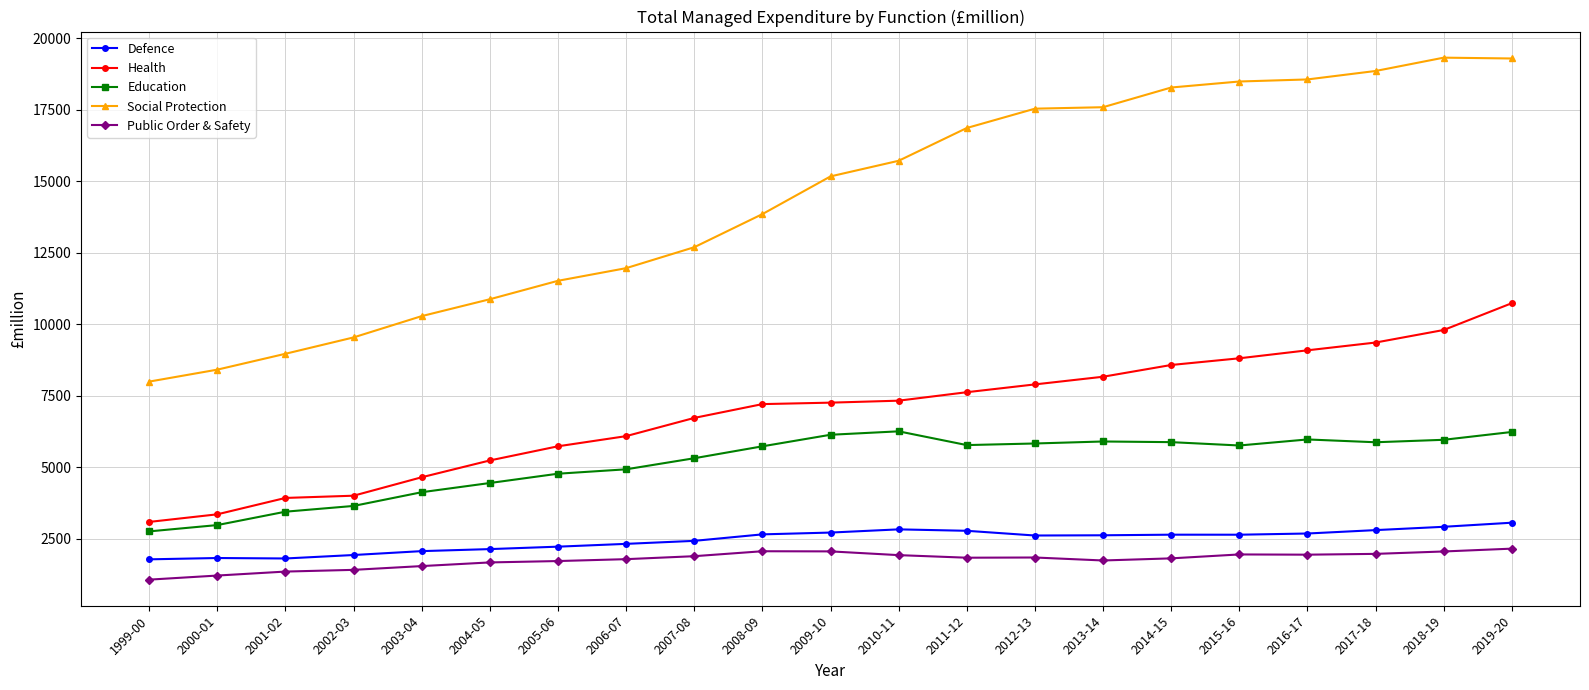

What is the average value of the Education series?

5123